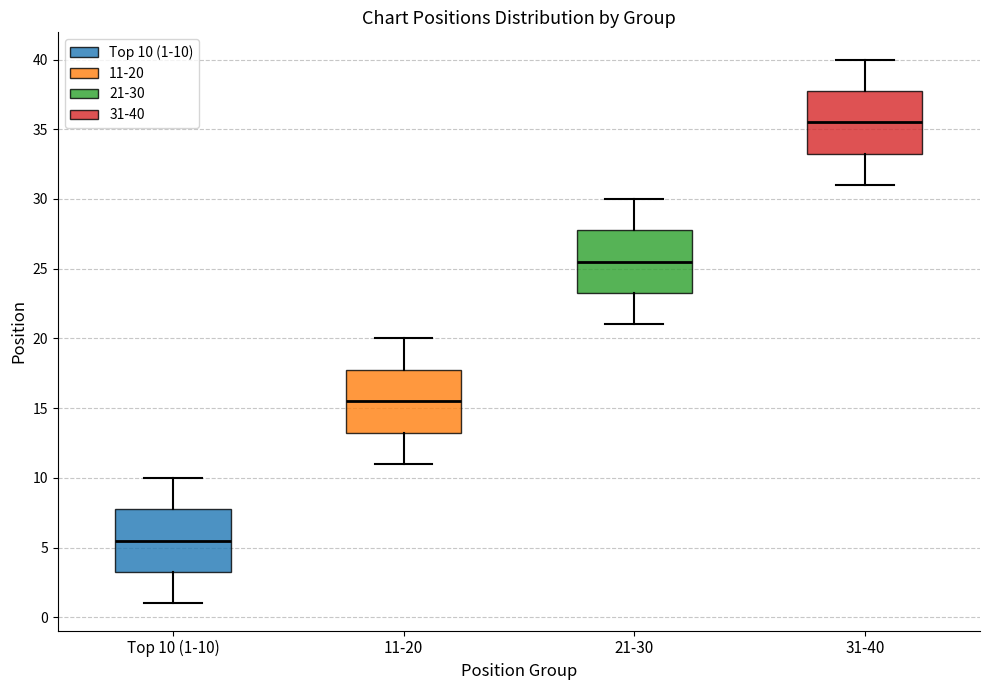

Reading left to right, transcribe this box plot: for each box, give where its median line is, the range the box spans, and where its two whiskers end, as read against the y-axis. The values are not printed on the chart, so give them approximately, as read against the axis.

Top 10 (1-10): median 5.5, box 3.5 to 8.0, whiskers 1.0 to 10.0
11-20: median 15.5, box 13.5 to 18.0, whiskers 11.0 to 20.0
21-30: median 25.5, box 23.5 to 28.0, whiskers 21.0 to 30.0
31-40: median 35.5, box 33.5 to 38.0, whiskers 31.0 to 40.0